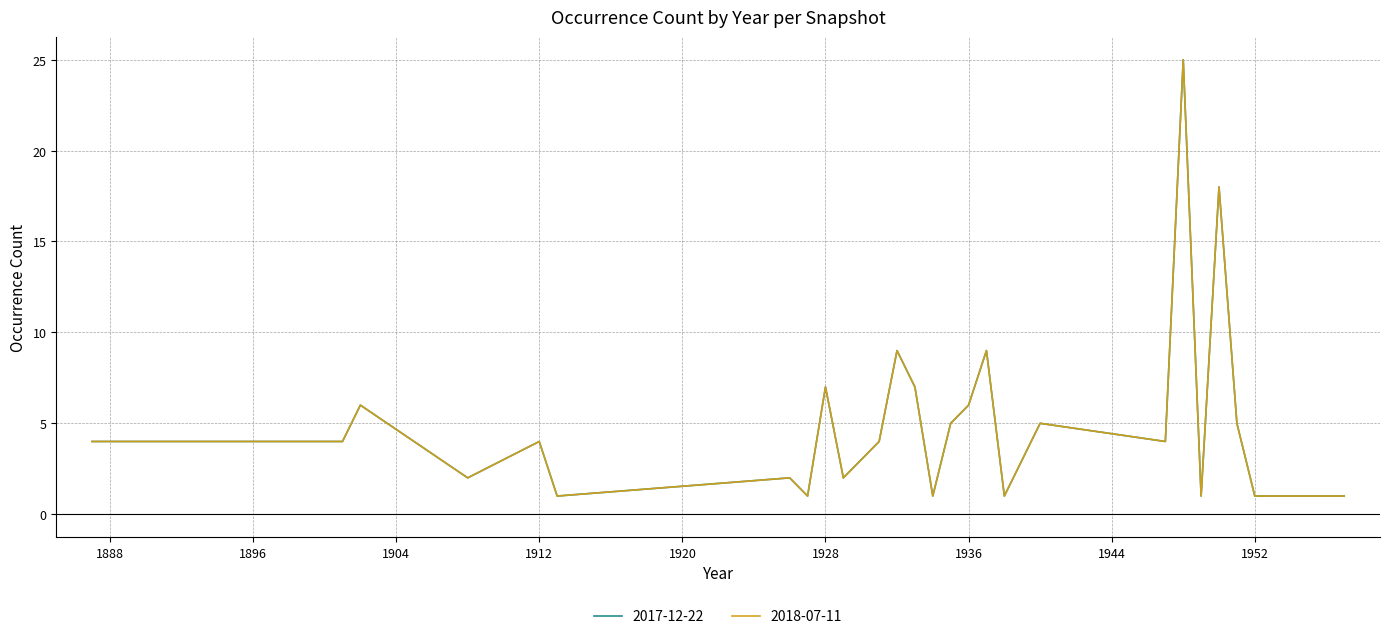

Is this an area chart (filled region under the line)?

No